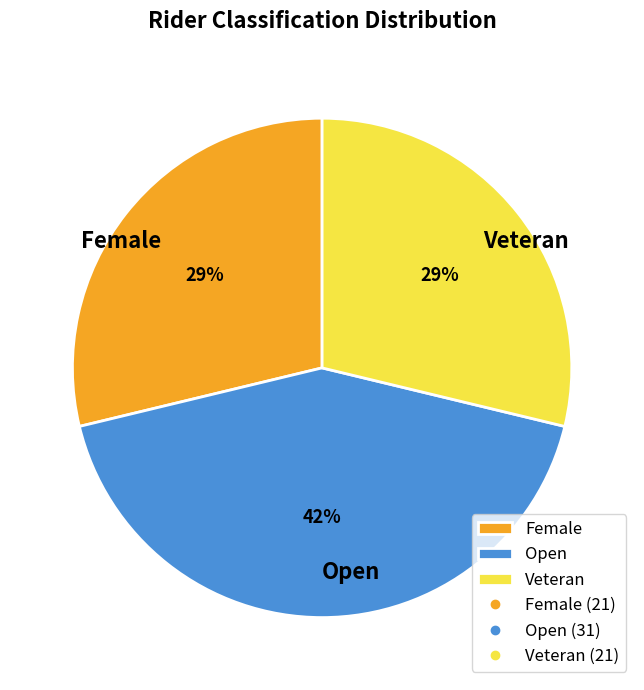

What percentage is the Open slice, to the nearest percent?

42%